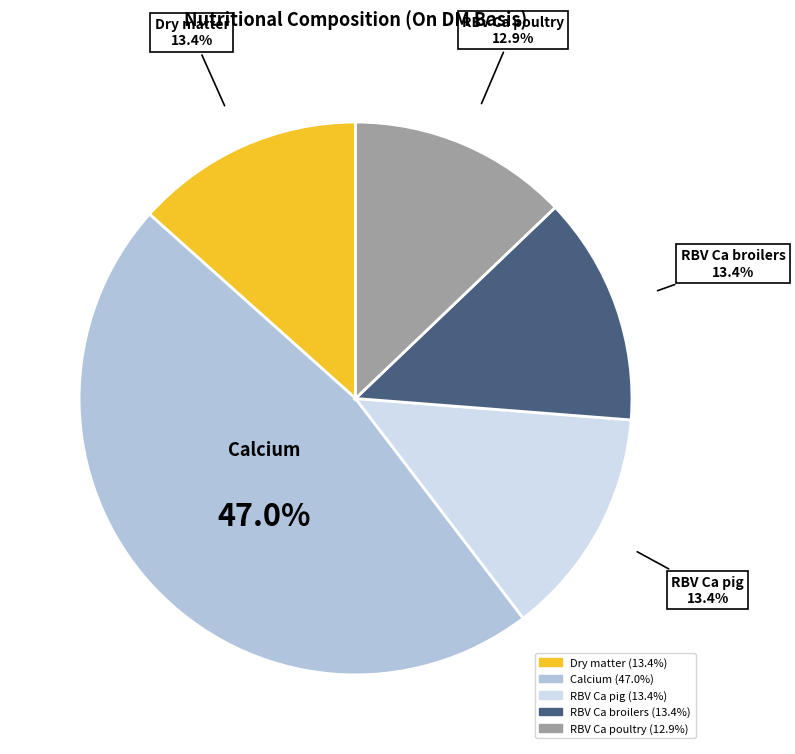

Which has a higher value, RBV Ca pig or RBV Ca poultry?

RBV Ca pig